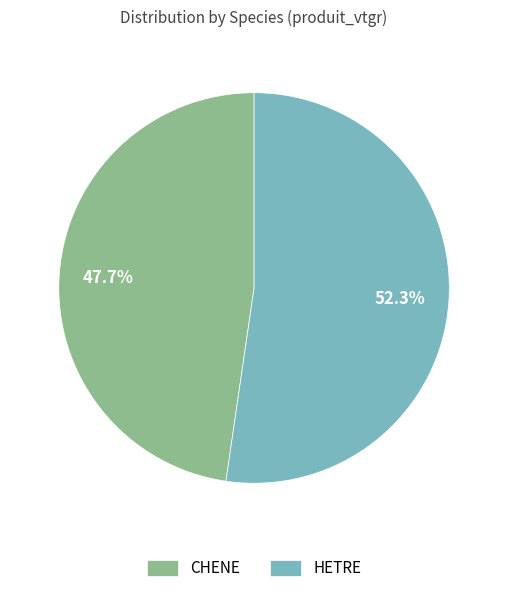

What percentage is the HETRE slice, to the nearest percent?

52%